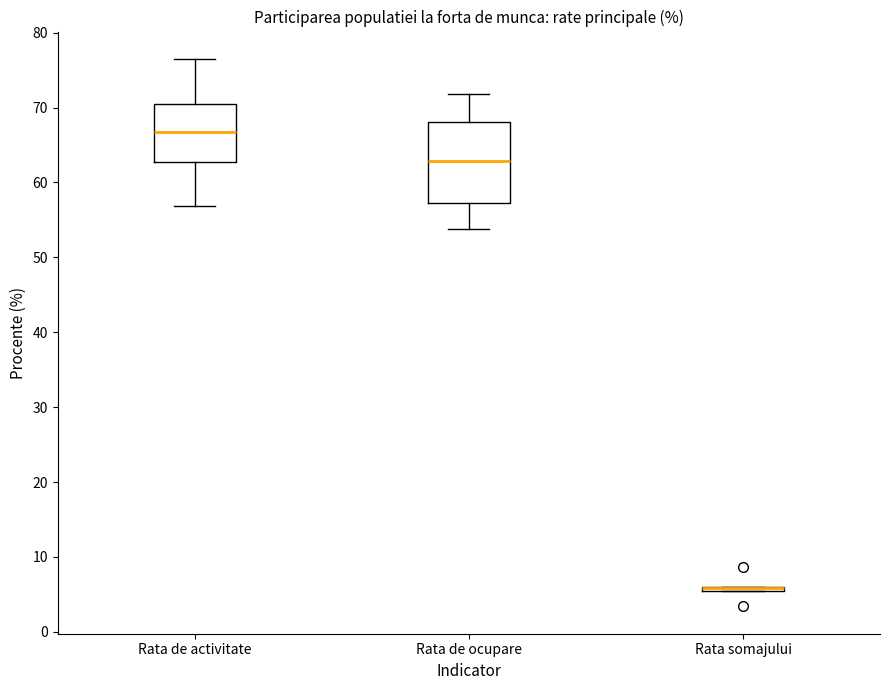

Where does the median line of the box for Rata de activitate sit on the y-axis? The values are not printed on the chart, so give them approximately, as read against the axis.

67